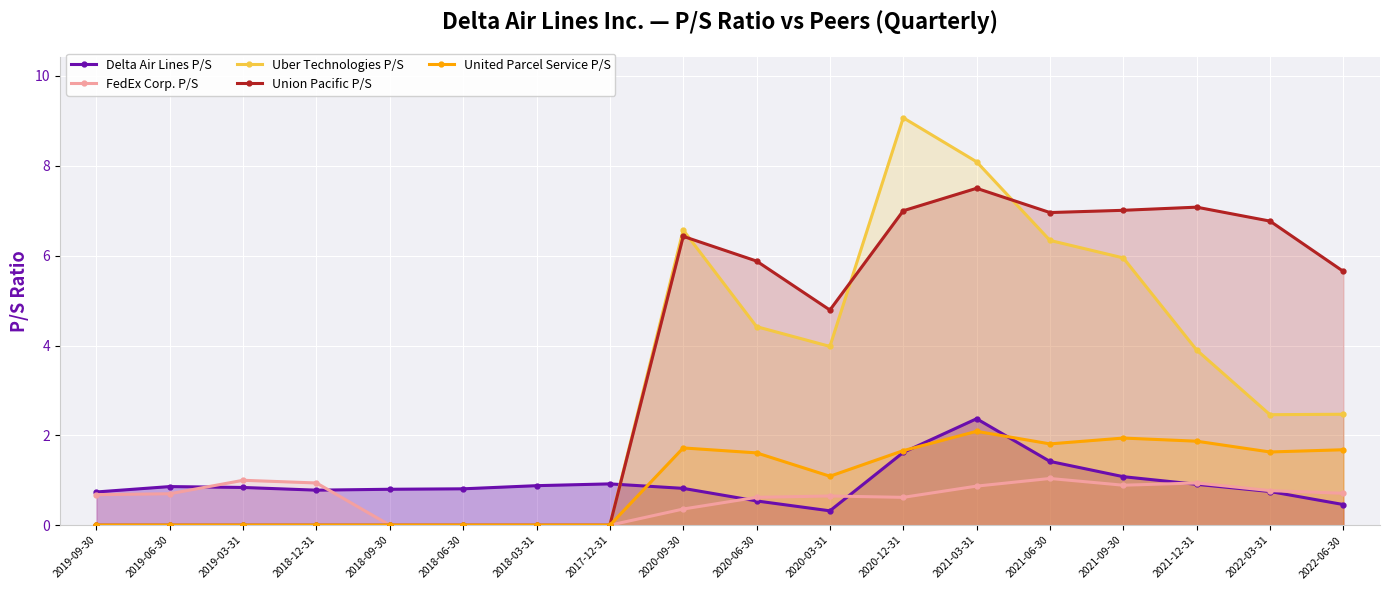

How many values in the FedEx Corp. P/S series exceed 0?

14